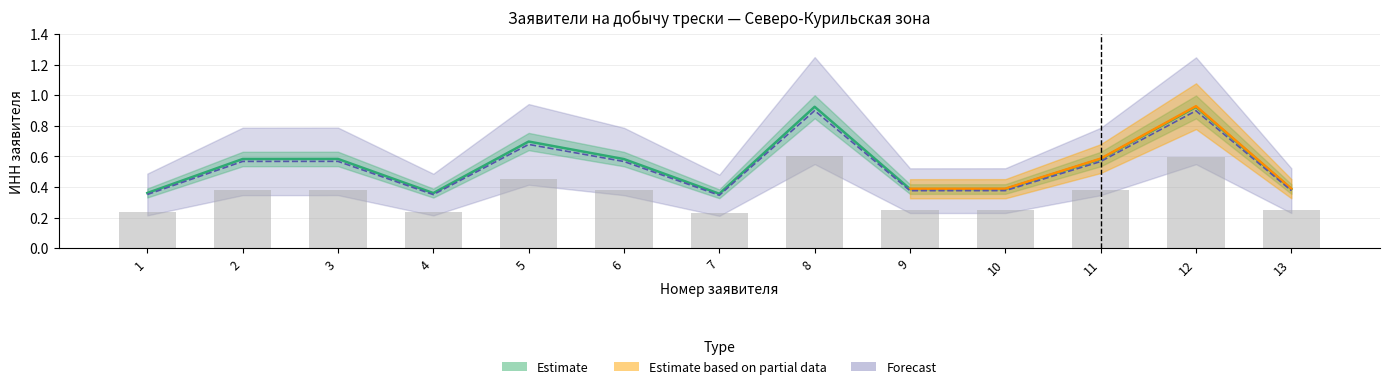

Is the value of Estimate based on partial data at 3 greater than the value of Forecast at 12?

No